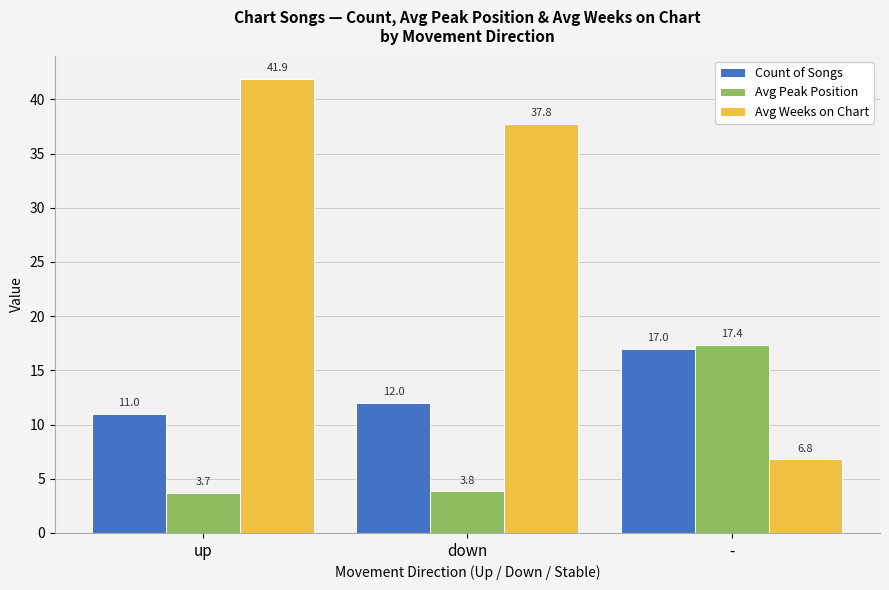

Is it true that Avg Weeks on Chart equals 6.8 at -?

True